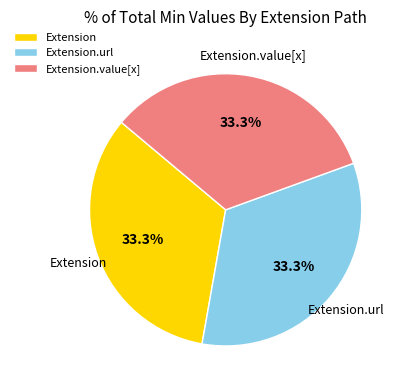

Count the number of slices in the pie.

3